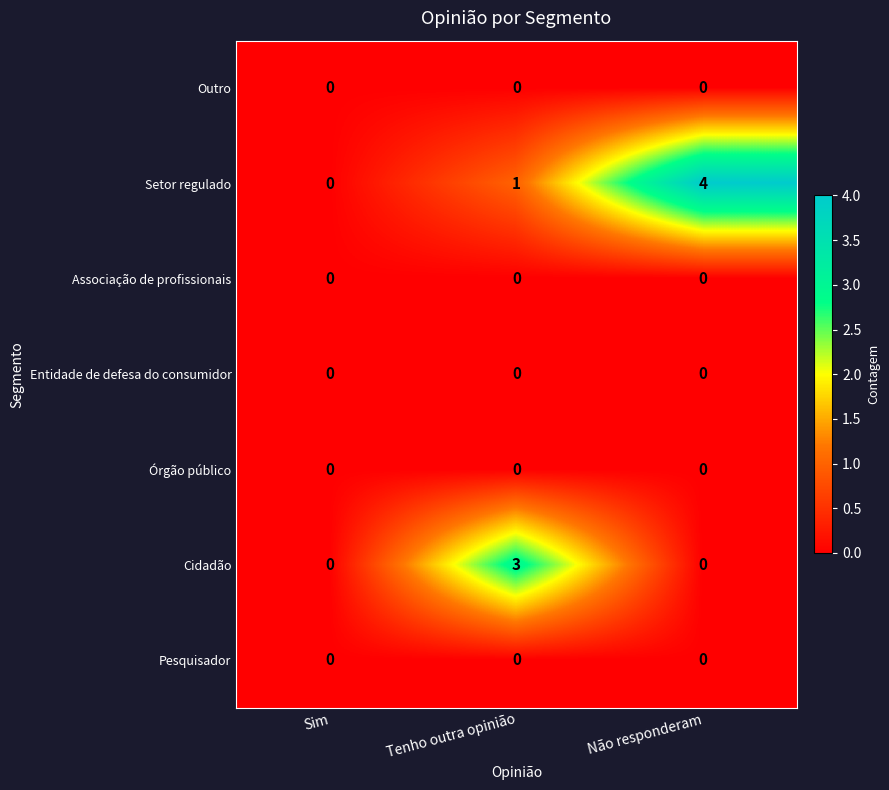

How many distinct data groups are displayed?

7